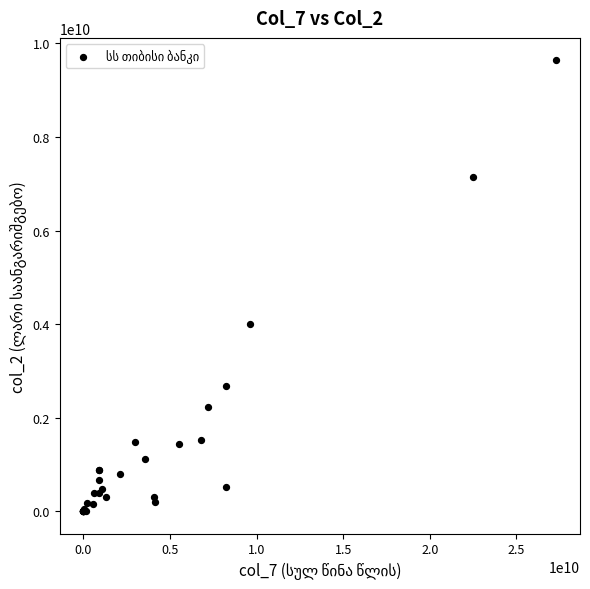

What Y value in the scatter plot is closest to 4818524685?

4011105049.3